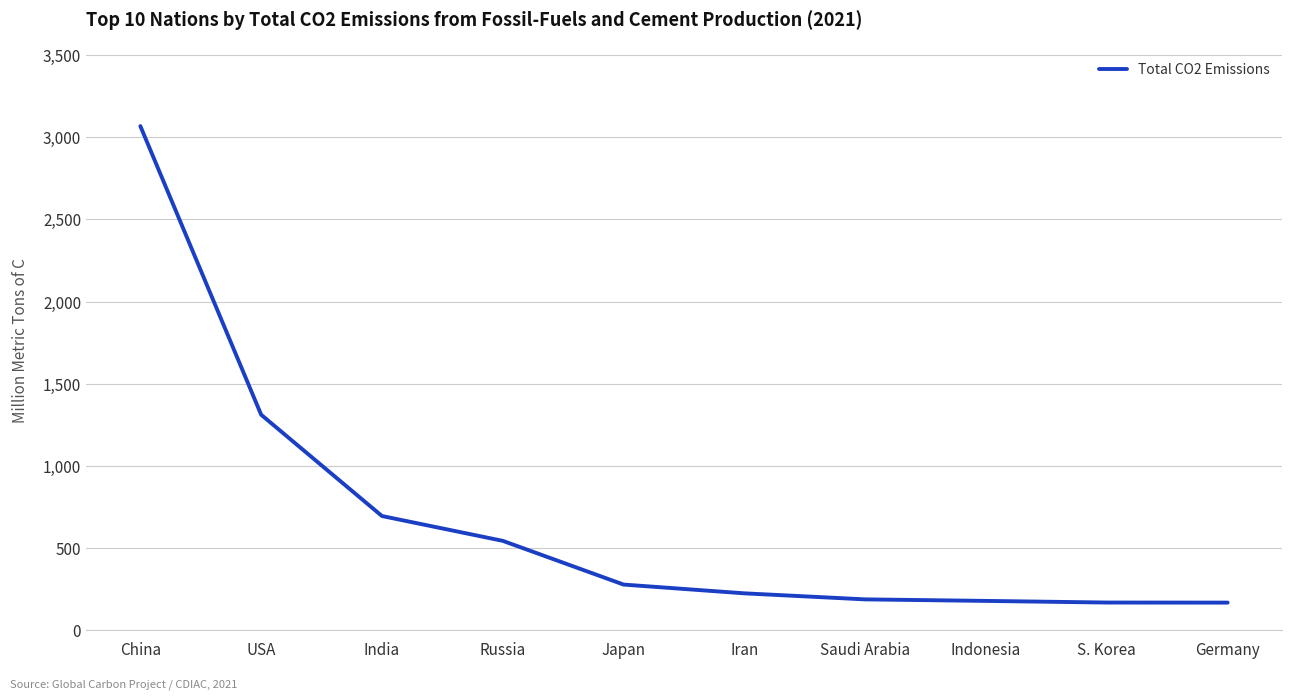

Approximately how many times larger is the value at USA compared to Russia?

2.4